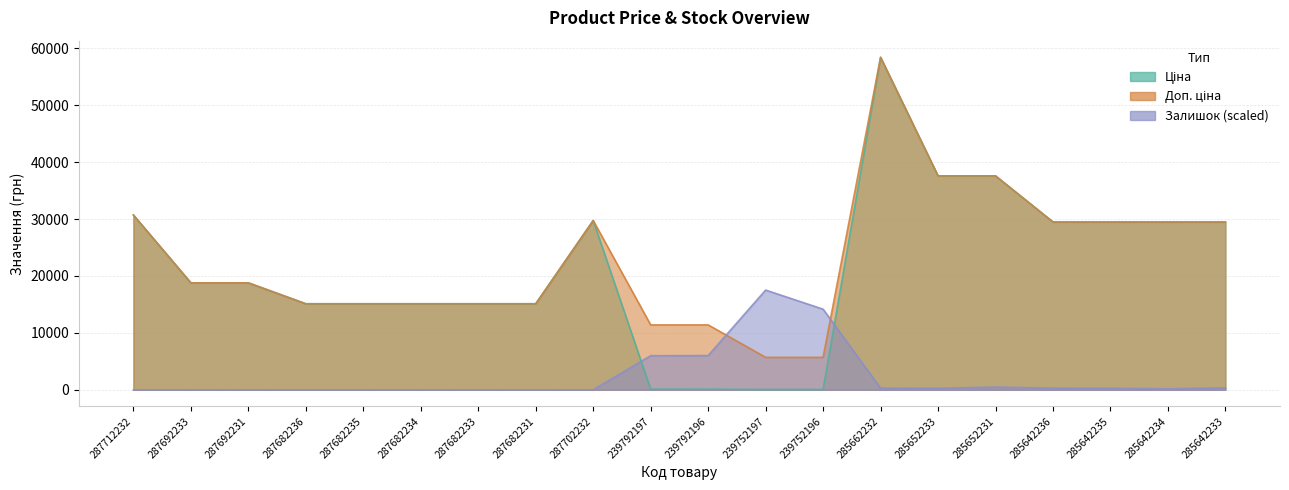

What is the label of the 4th point from the right?

285642236